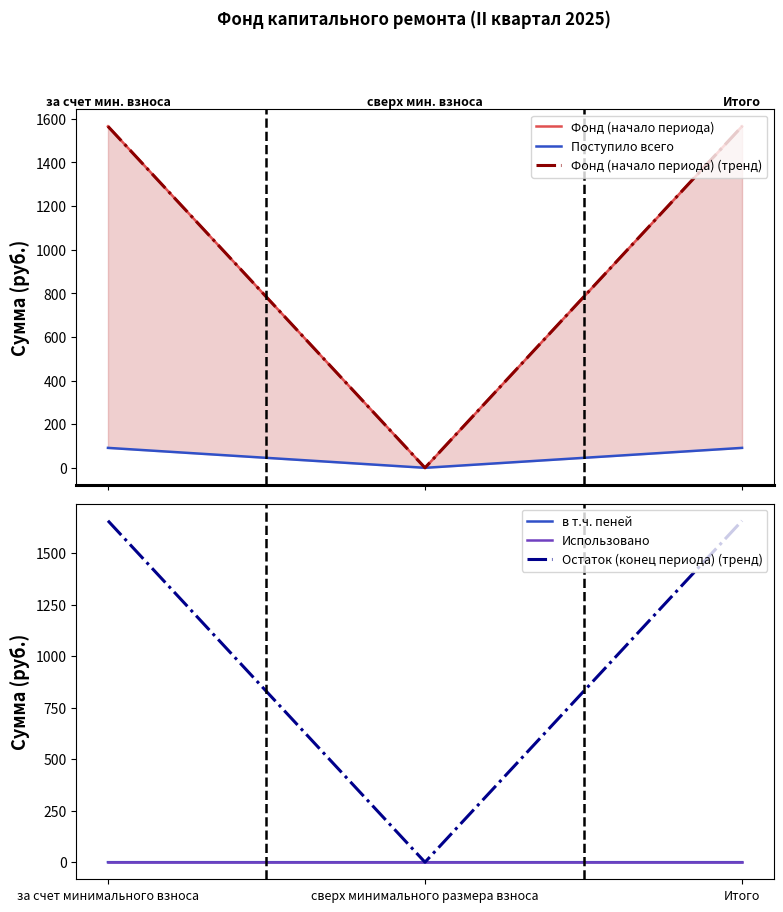

What is the difference between the maximum and minimum values in the Фонд (начало периода) (тренд) series?

1565.2